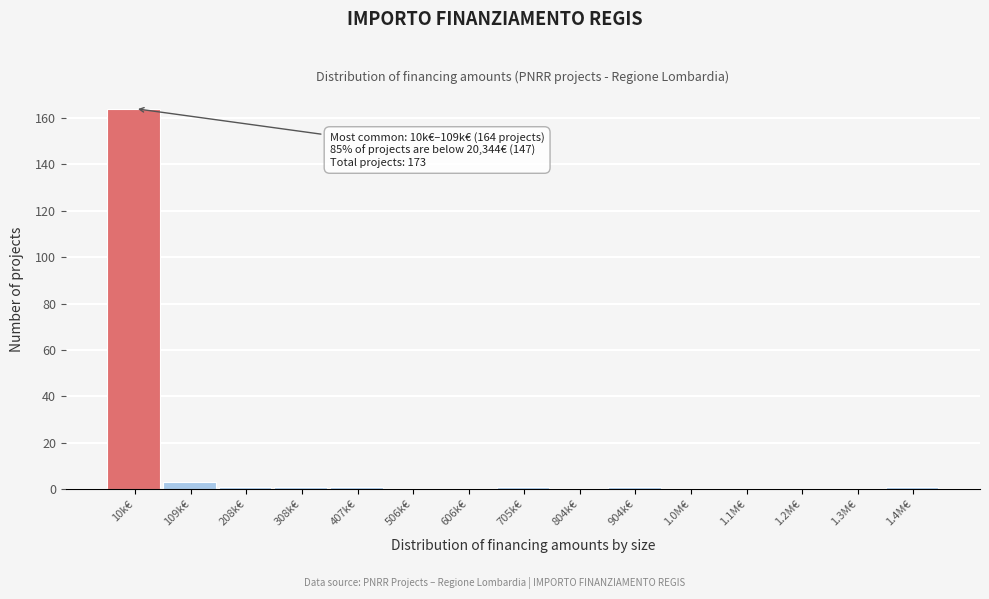

Reading left to right, list all the values displayed in this chart.

10k€=164	109k€=3	208k€=1	308k€=1	407k€=1	506k€=0	606k€=0	705k€=1	804k€=0	904k€=1	1.0M€=0	1.1M€=0	1.2M€=0	1.3M€=0	1.4M€=1